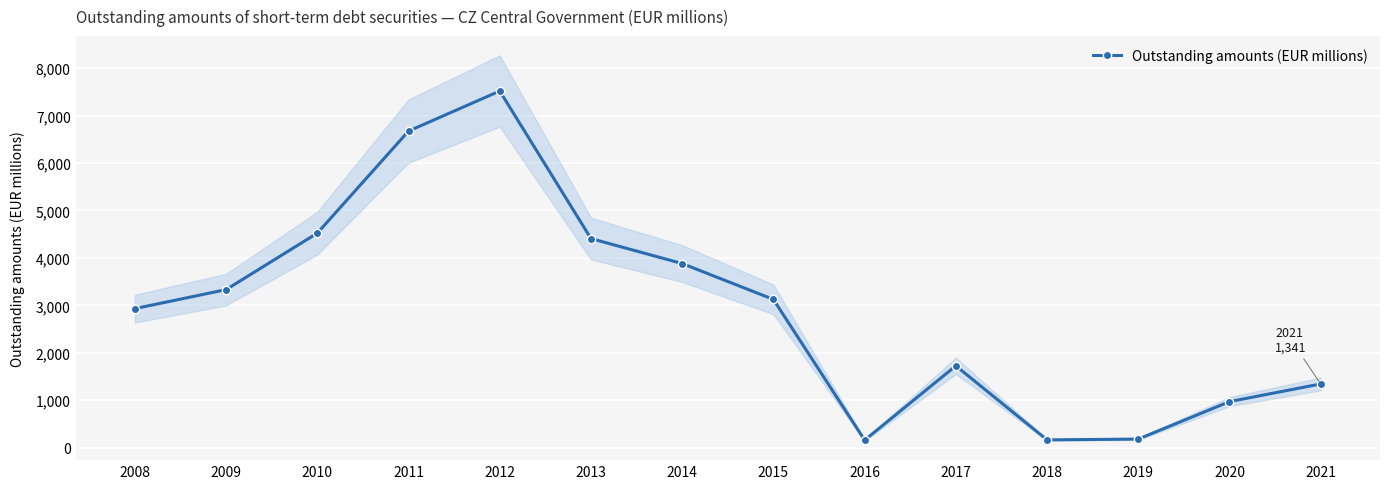

Rank the categories by value from lowest to highest.

2016, 2018, 2019, 2020, 2021, 2017, 2008, 2015, 2009, 2014, 2013, 2010, 2011, 2012